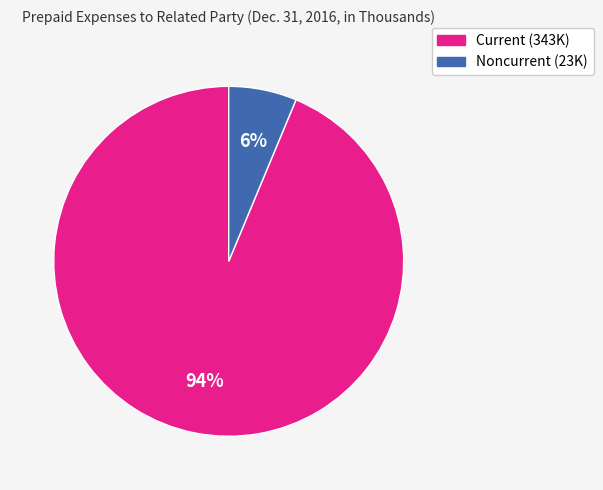

Is there any slice that represents more than half of the pie?

Yes